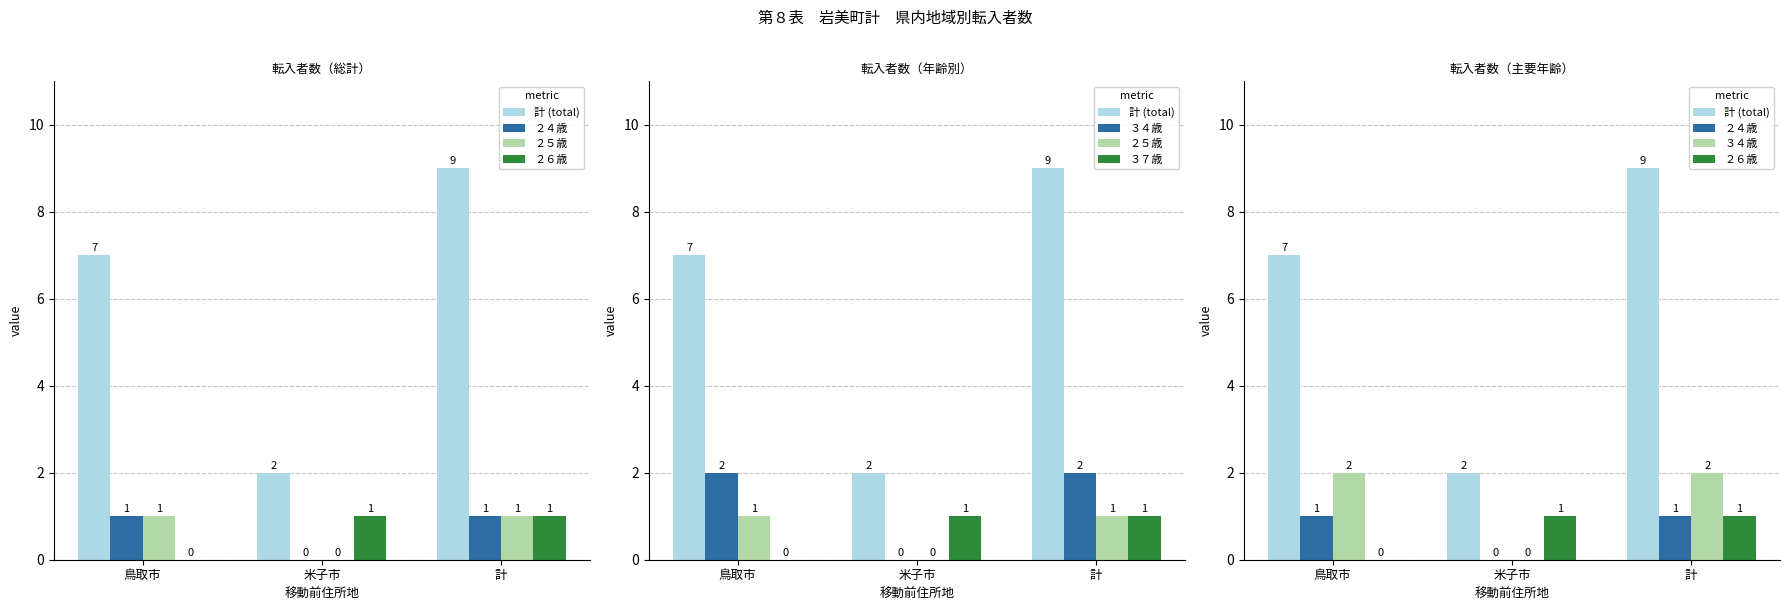

How many values in the ２５歳 series are below 1?

1